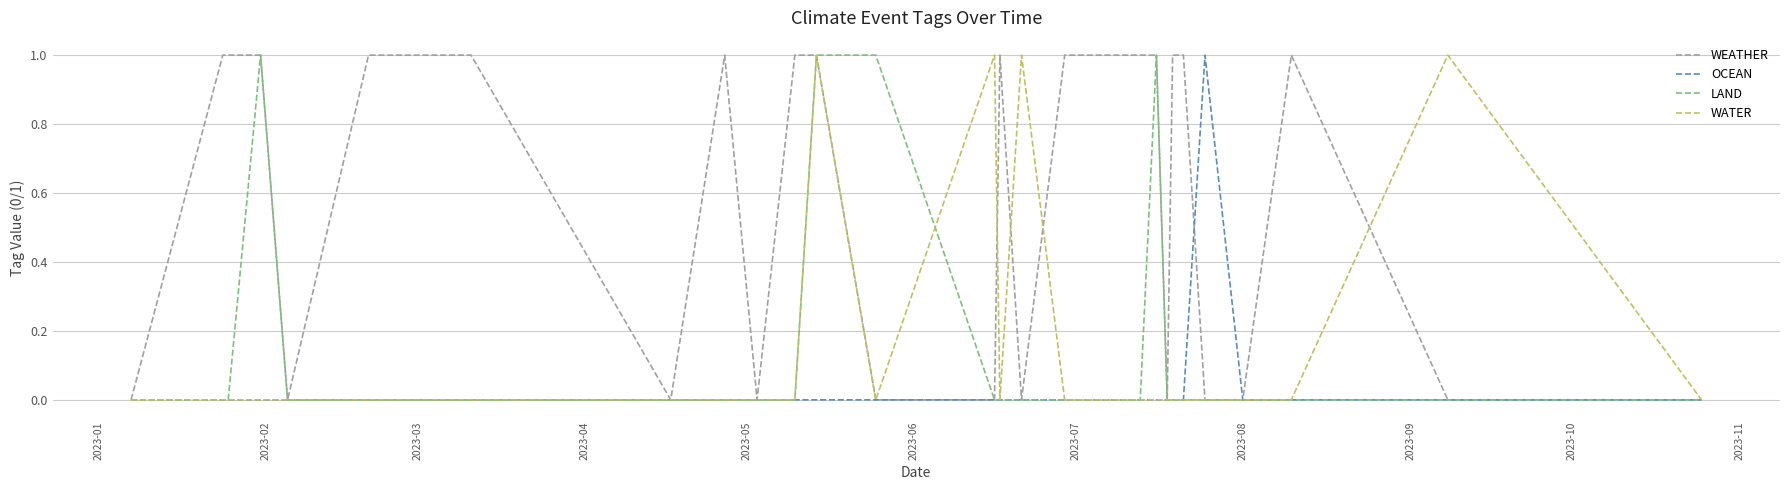

What are all the series names shown in the legend?

WEATHER, OCEAN, LAND, WATER